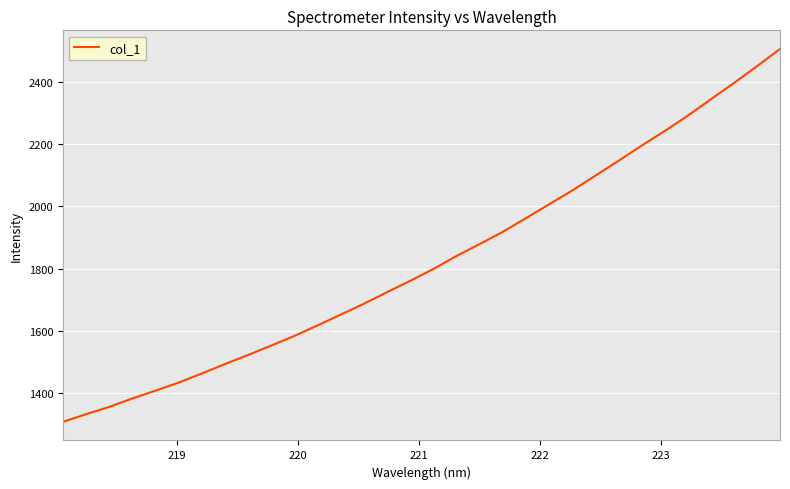

What is the greatest value displayed?

2505.6